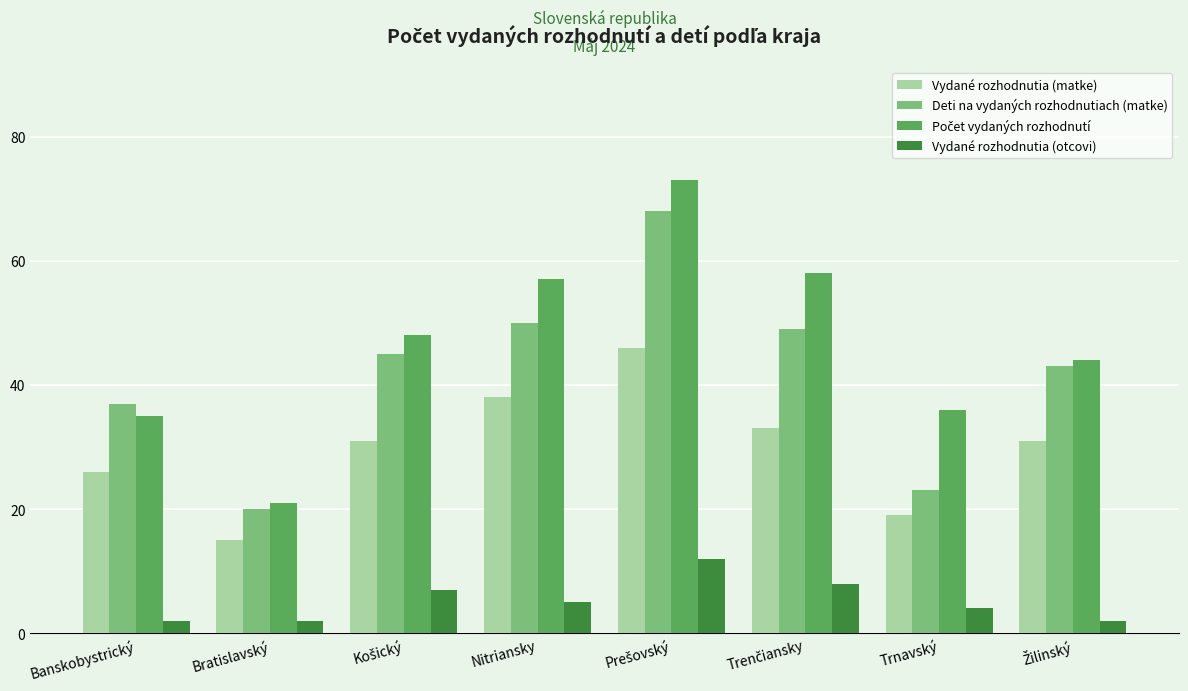

What is the label of the 2nd bar from the right?

Trnavský